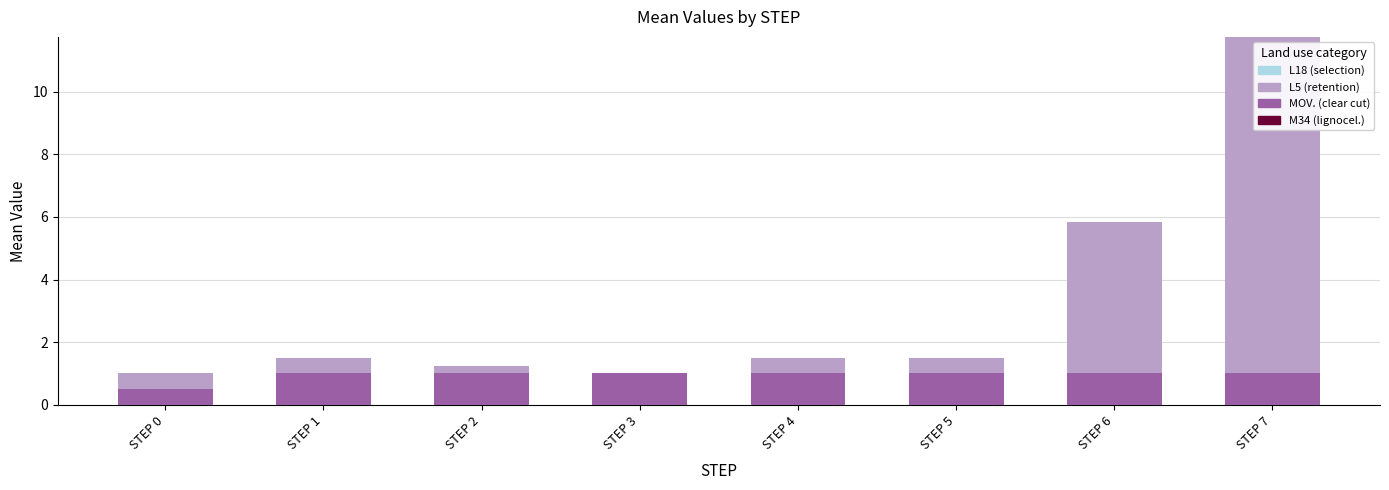

Count the number of data series in this chart.

2